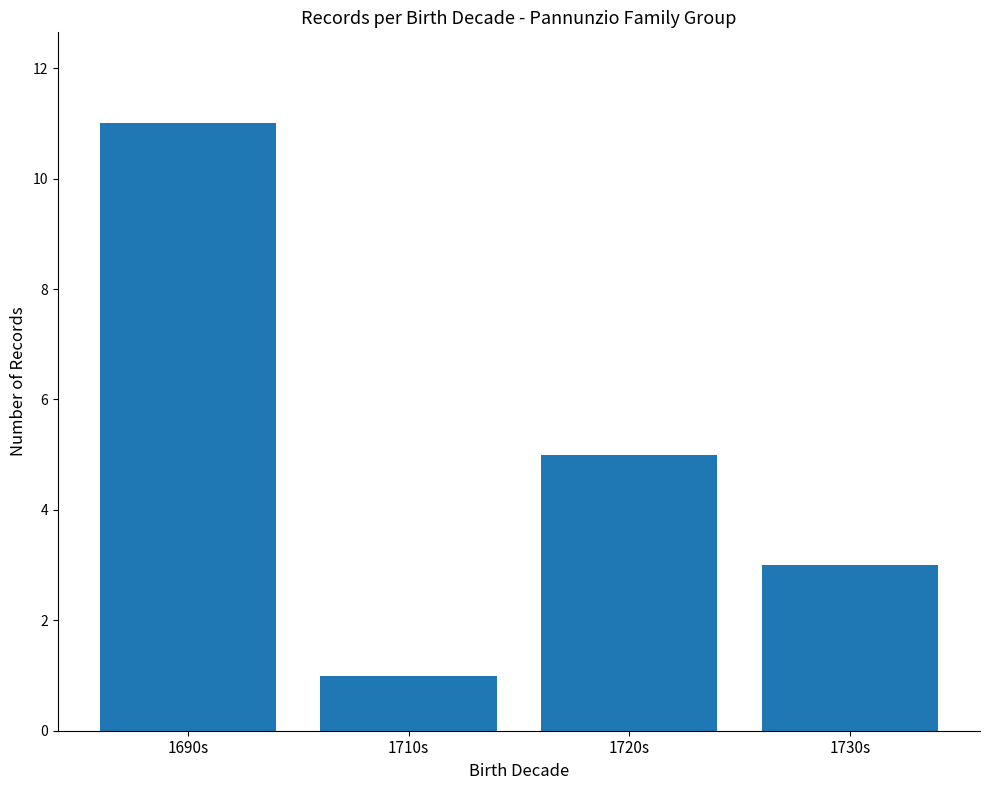

Between 1690s and 1730s, which is larger?

1690s